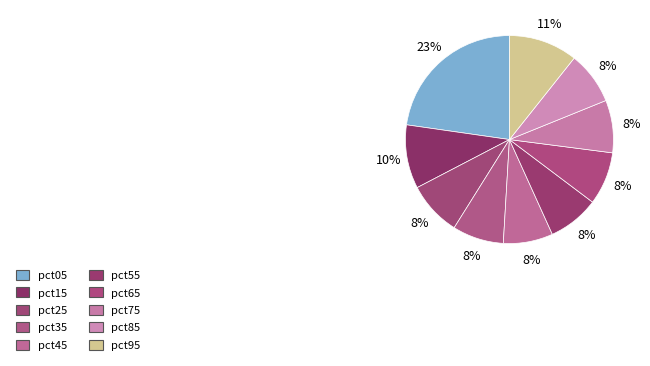

Count the number of slices in the pie.

10